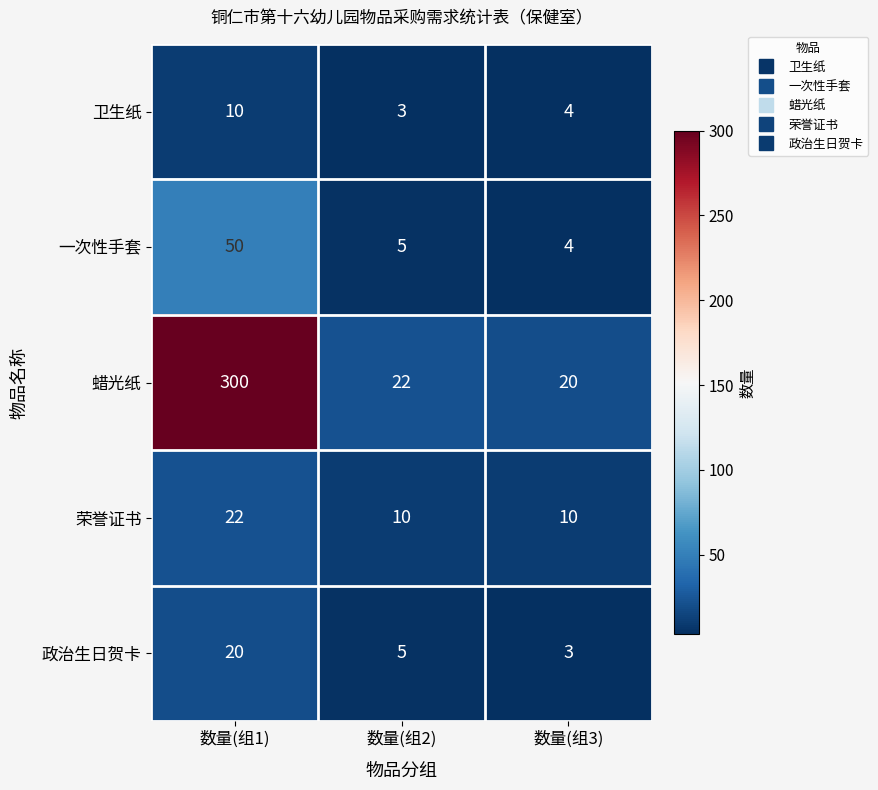

What is the smallest value displayed?

3